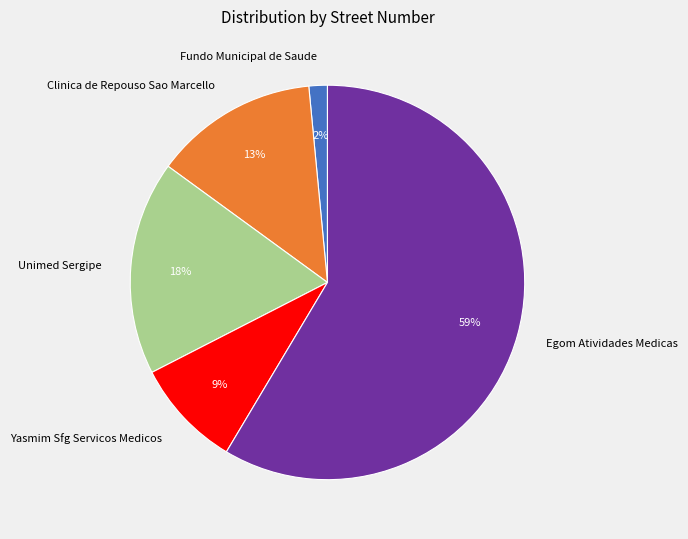

How many segments does this pie chart have?

5